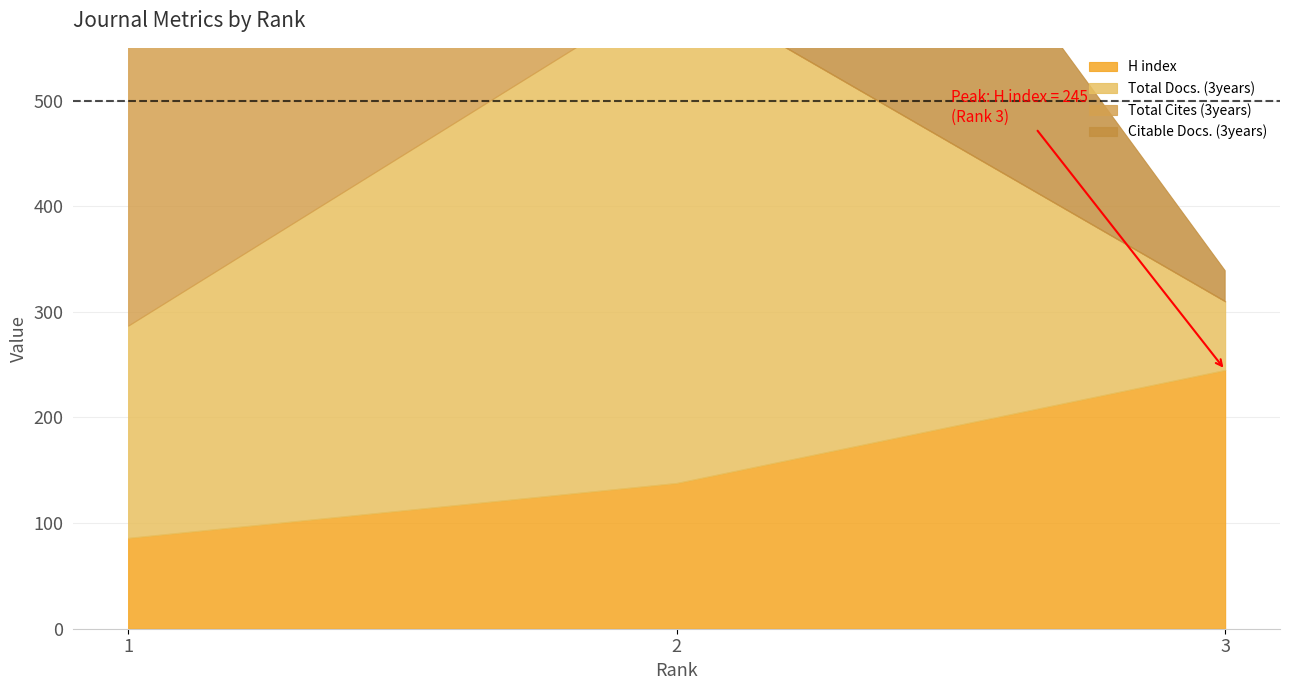

Is it true that Total Cites (3years) equals 0 at 2?

True